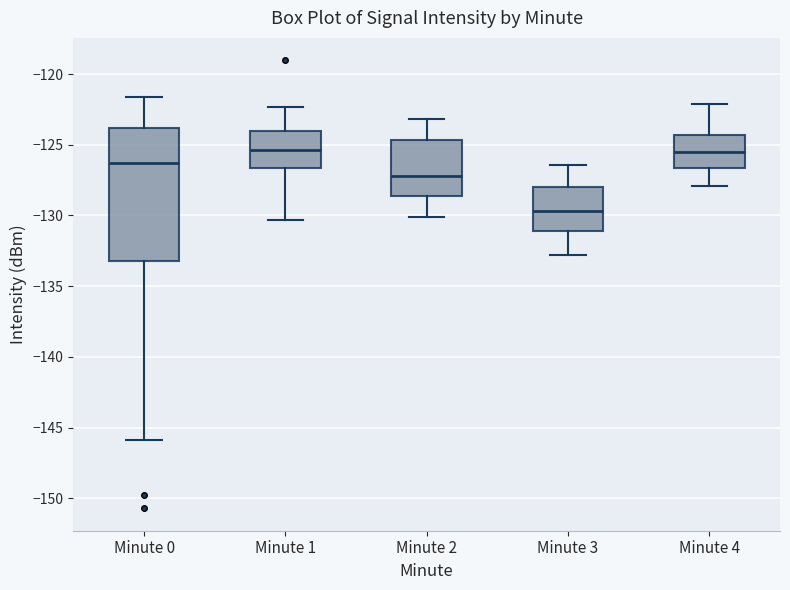

Which box is the tallest, from its lower edge to its upper edge?

Minute 0